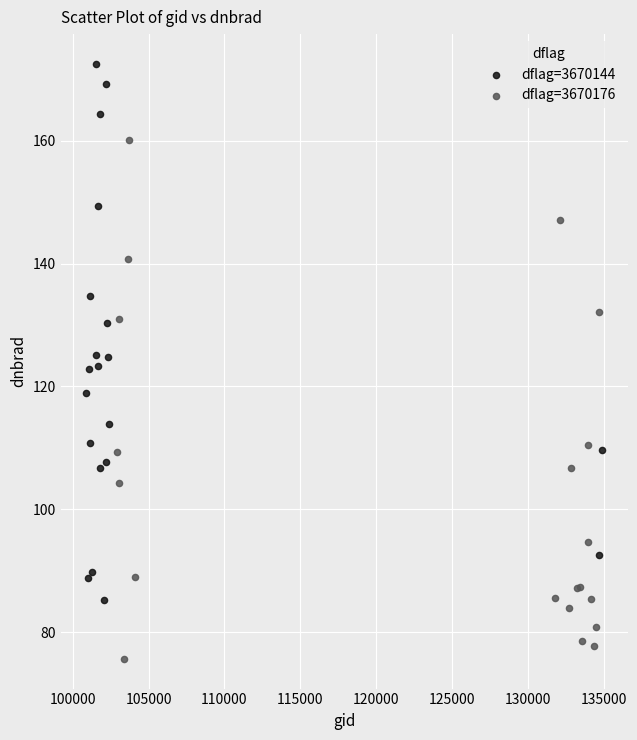

Which series reaches the maximum Y coordinate?

dflag=3670144